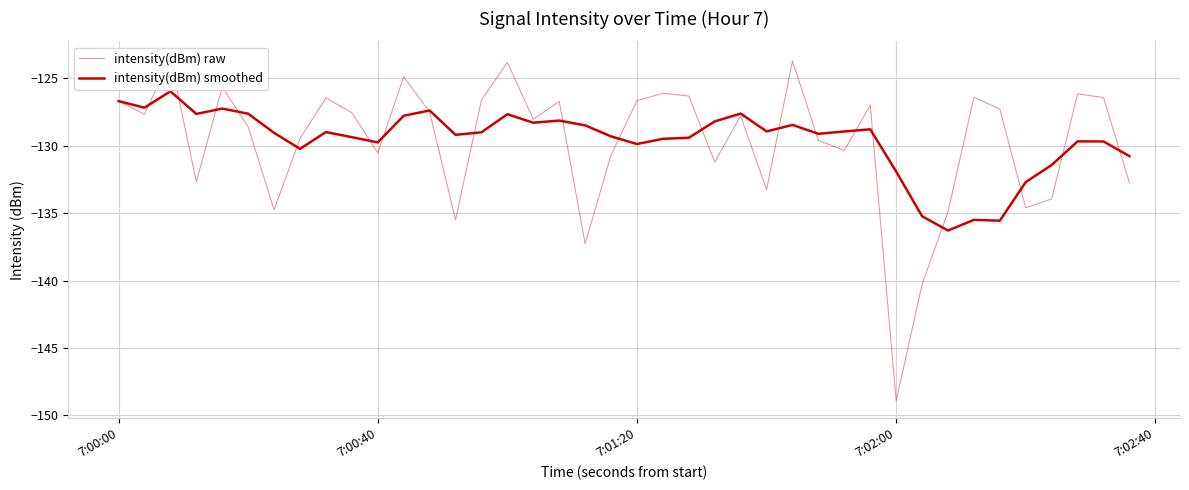

After their last crossing, which series has the higher values: intensity(dBm) smoothed or intensity(dBm) raw?

intensity(dBm) smoothed